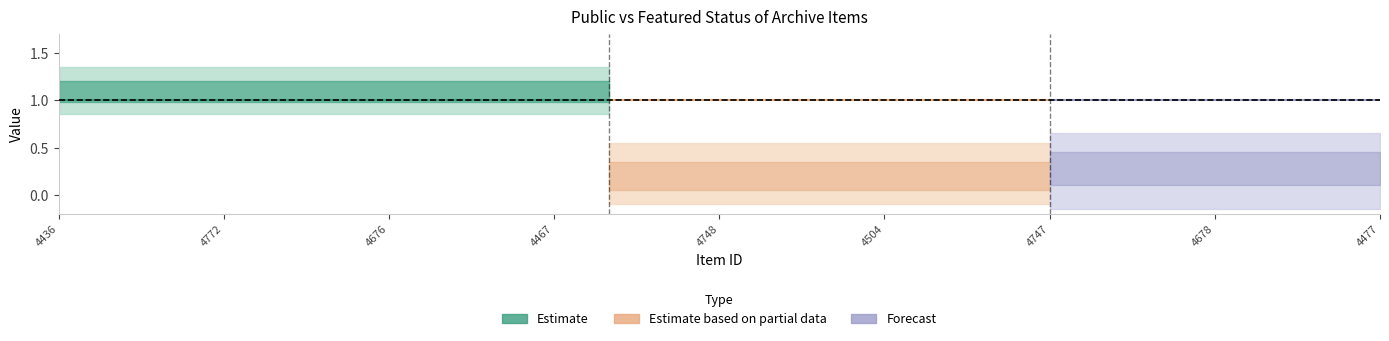

How many data points does each series have?

25